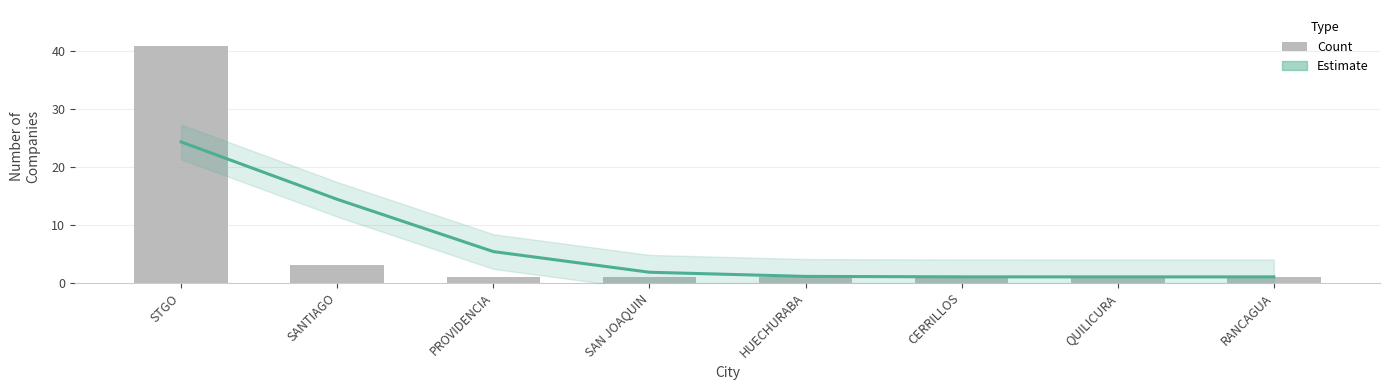

At which label does Estimate reach its peak?

STGO